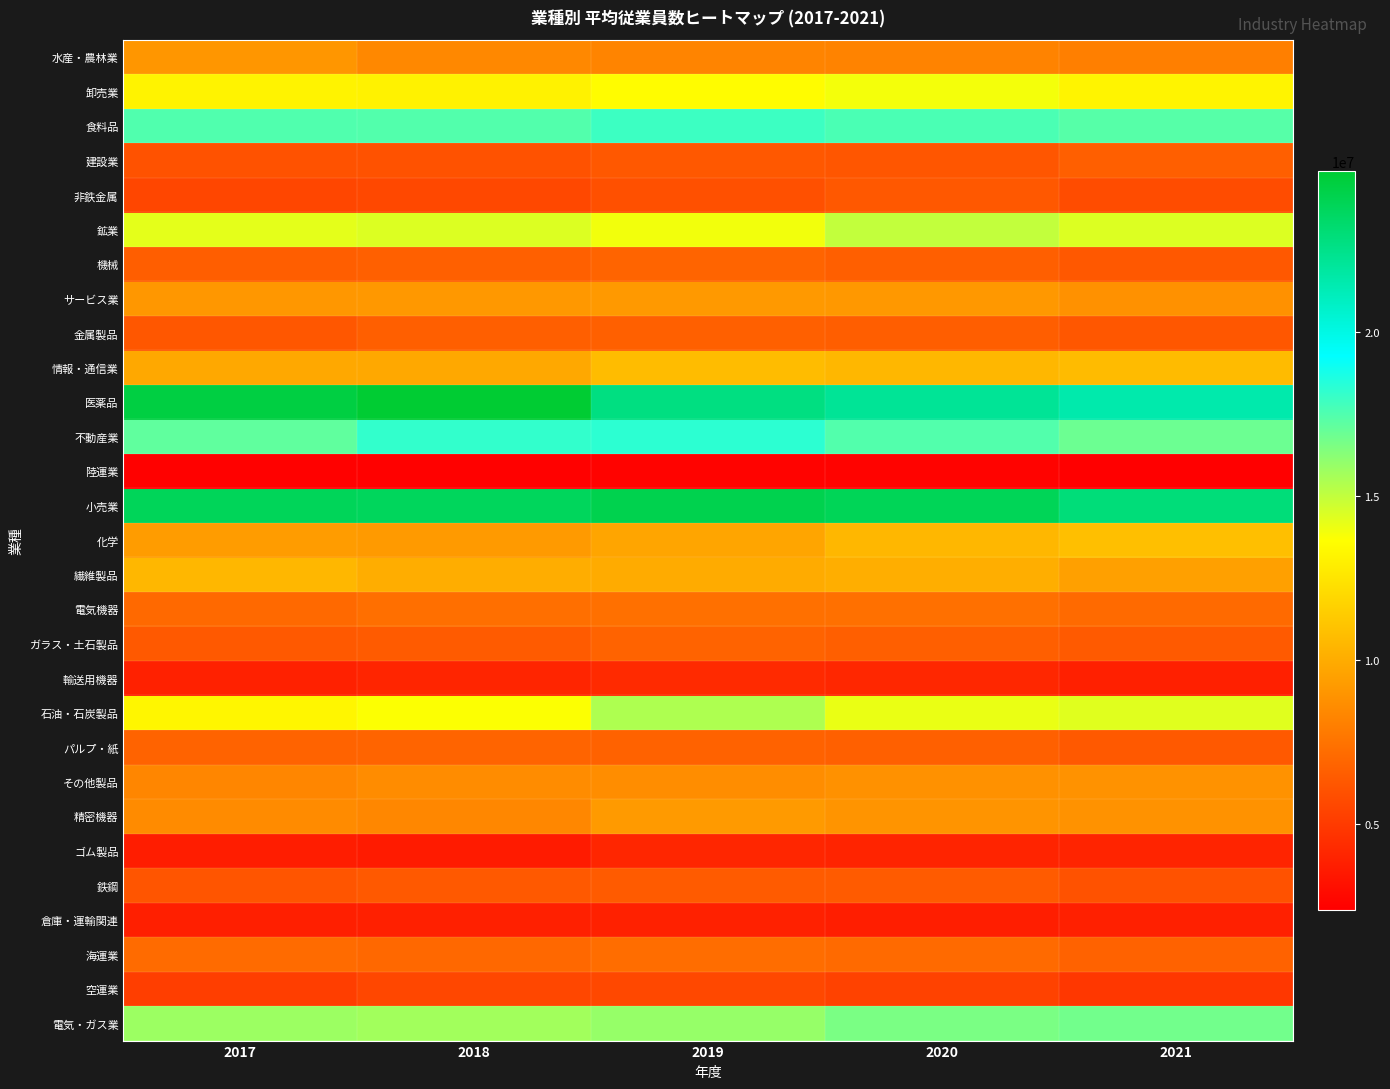

Which series changed the most between 2018 and 2020?

医薬品